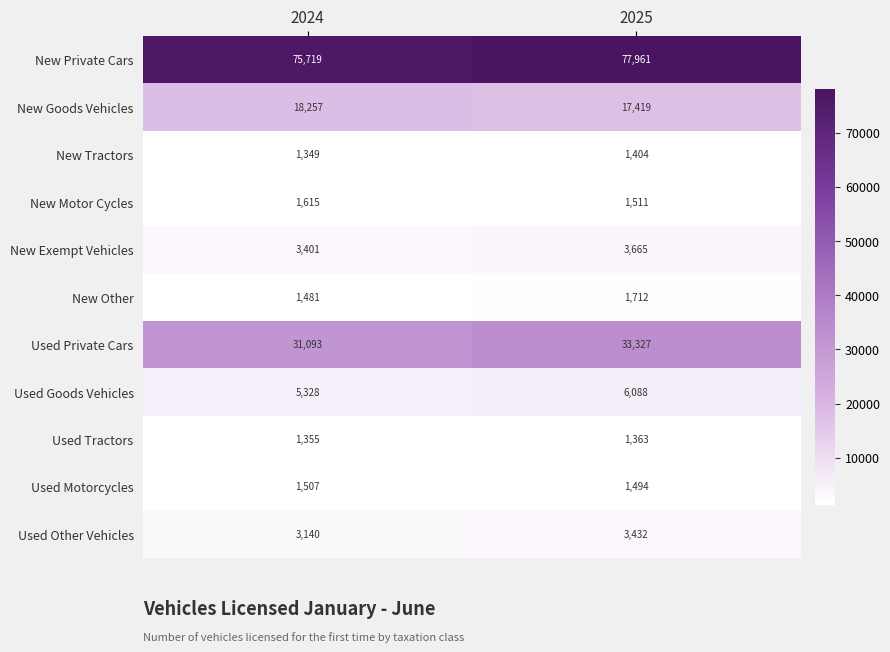

What is the minimum value shown in the chart?

1349